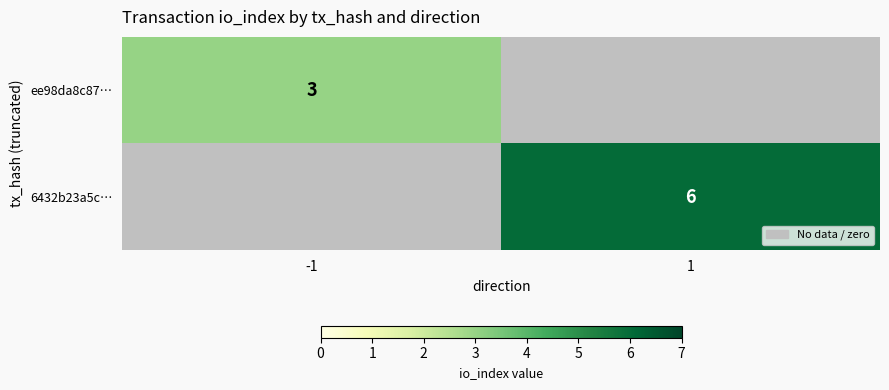

The value of 6432b23a5c… at 1 is 6. True or false?

True